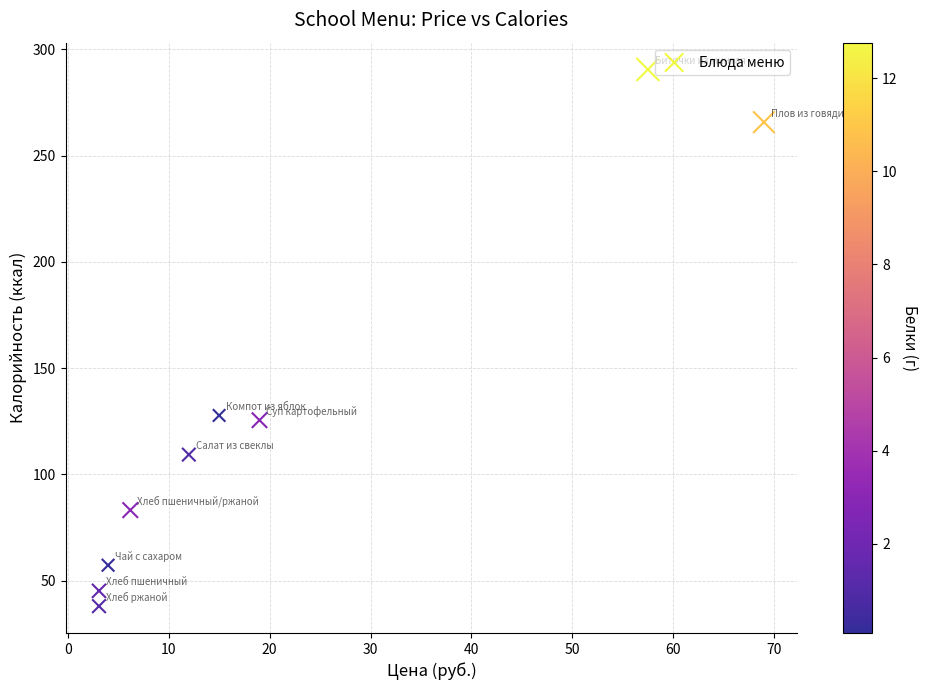

What is the average Y value?

127.0